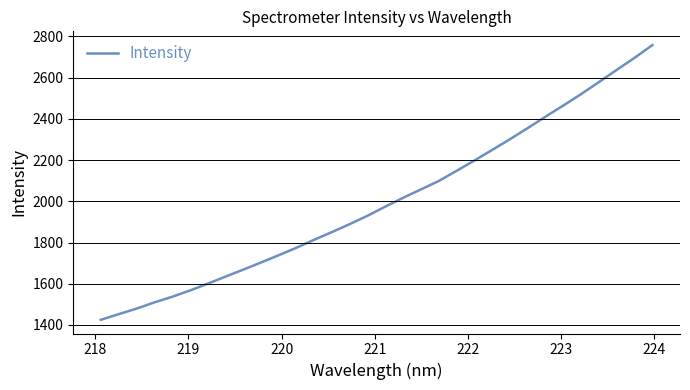

What is the greatest value displayed?

2758.0